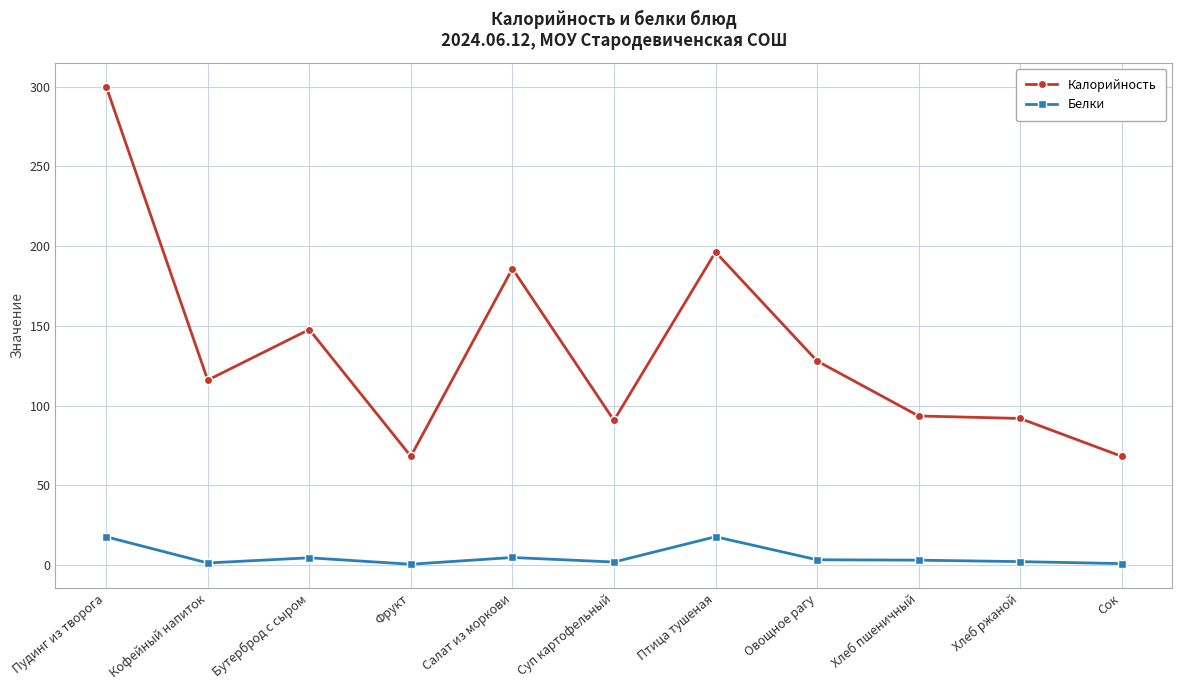

What is the maximum value for Белки?

17.8